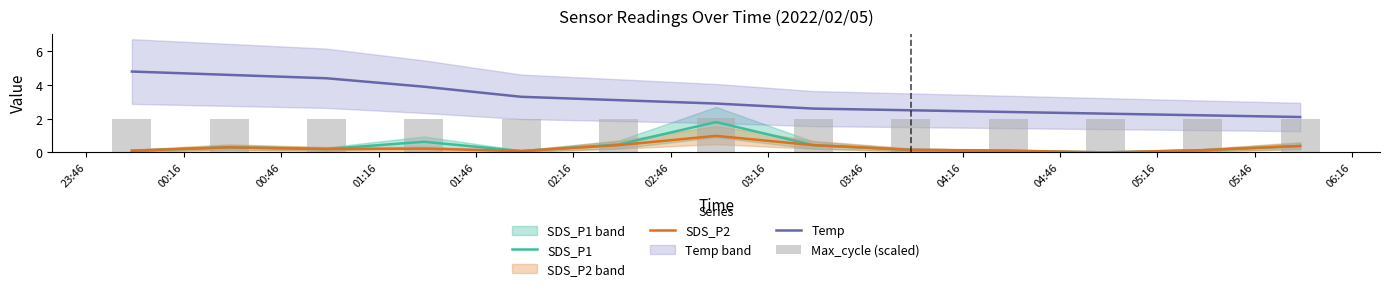

How many distinct data groups are displayed?

4